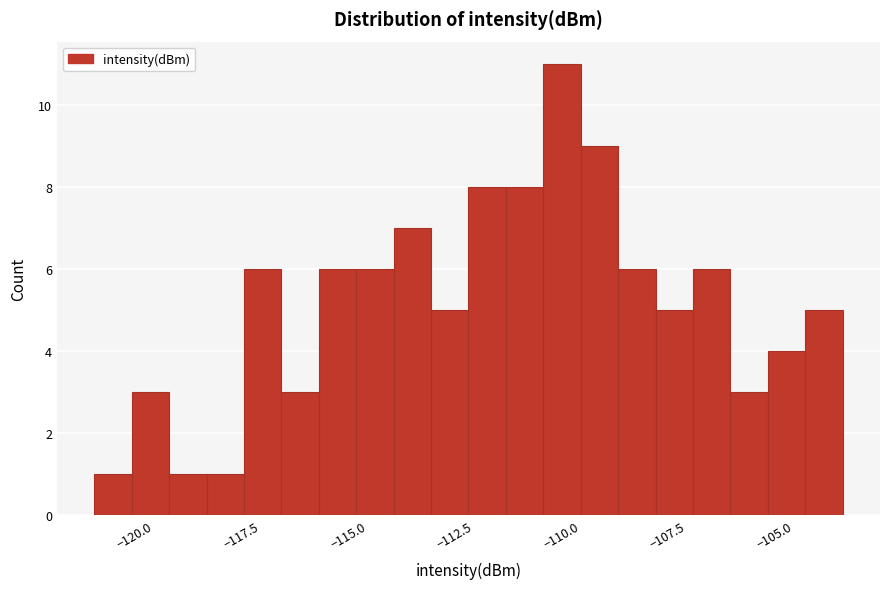

Around what value on the x-axis is the tallest bar? Give the approximate position of its centre, as read against the axis.

-110.0